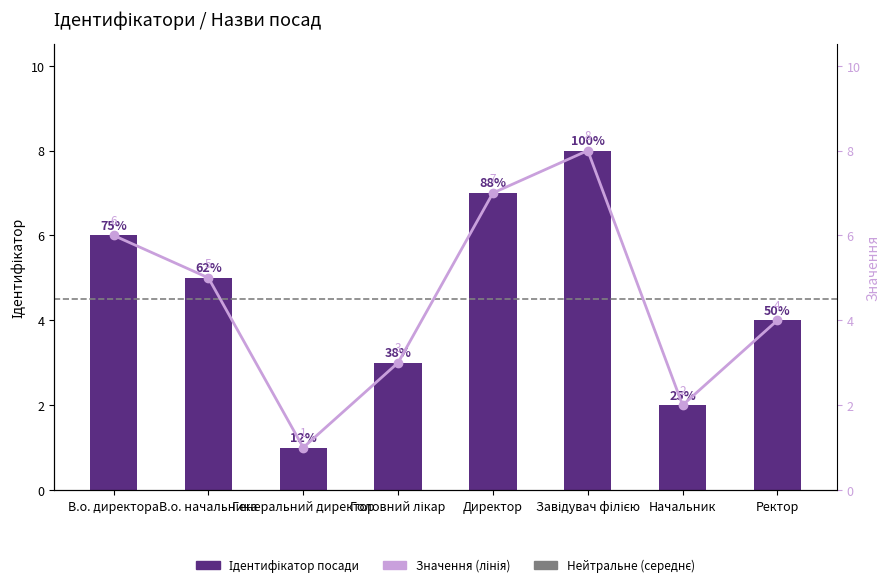

How many values are between 3 and 7?

5